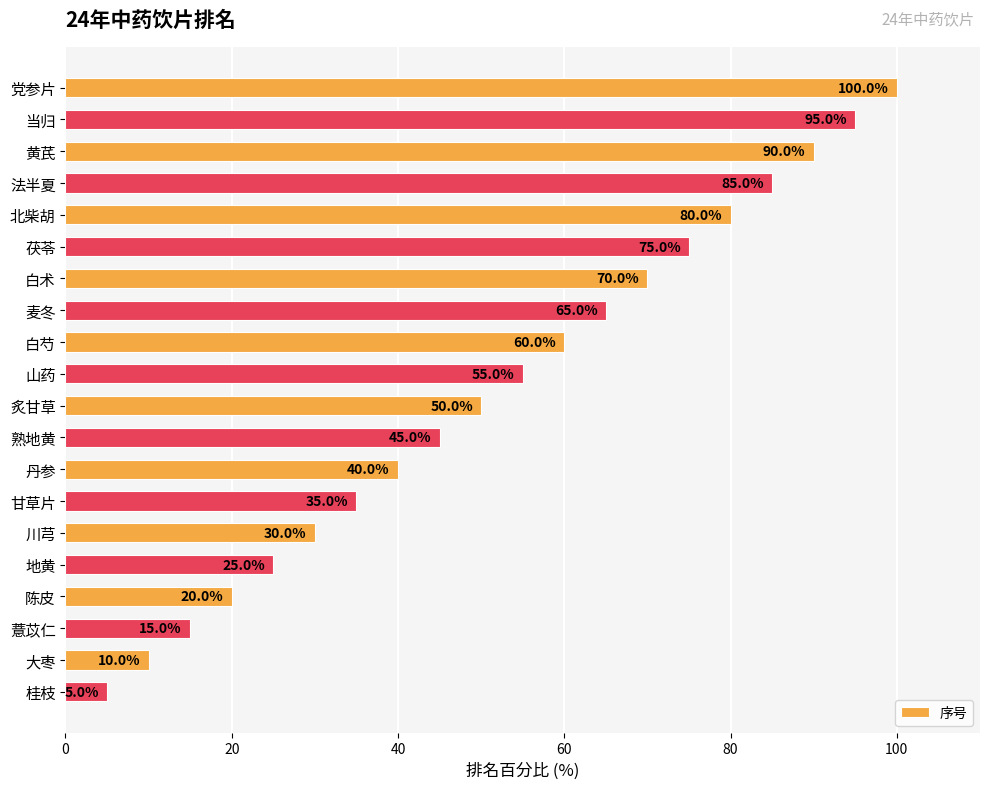

What is the smallest value displayed?

5.0